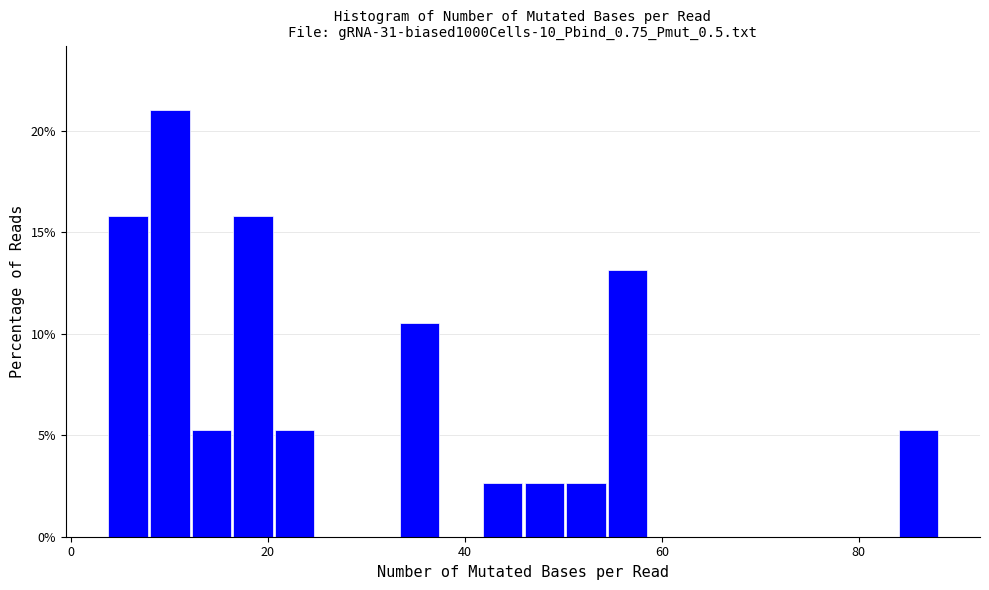

Around what value on the x-axis is the tallest bar? Give the approximate position of its centre, as read against the axis.

10